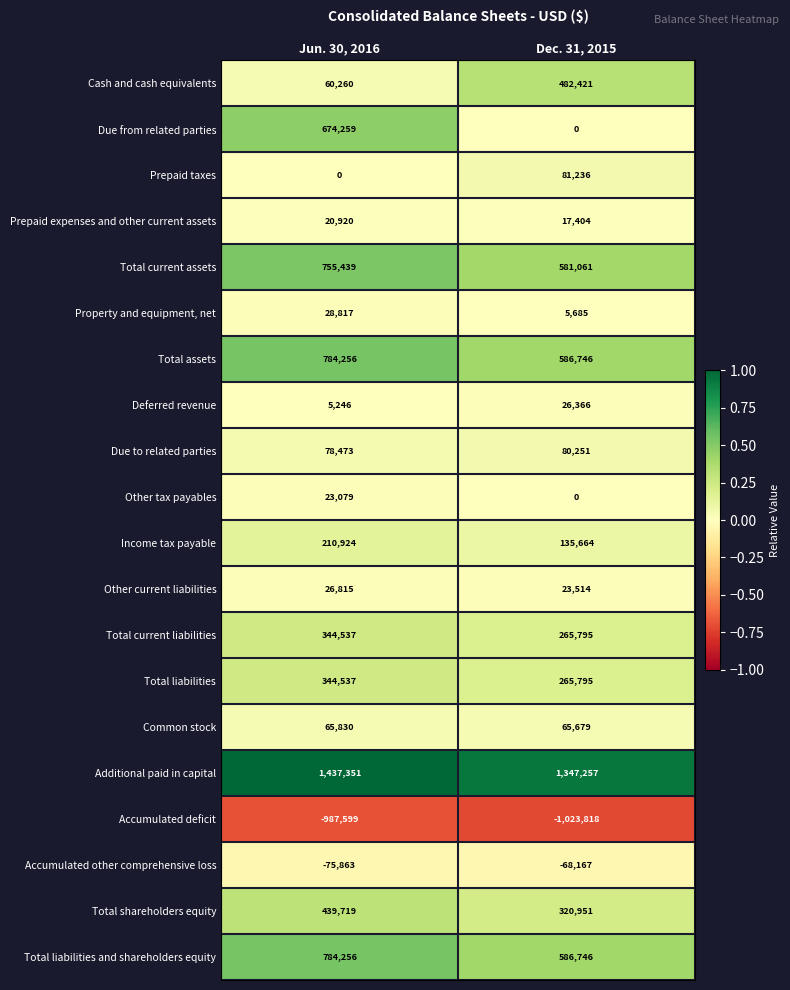

List the labels in order of Deferred revenue value, smallest first.

Jun. 30, 2016, Dec. 31, 2015